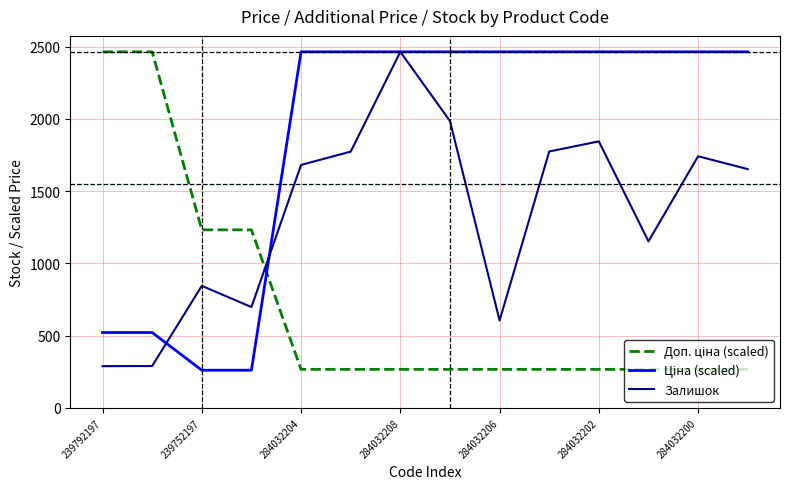

At which label does Залишок reach its peak?

284032208